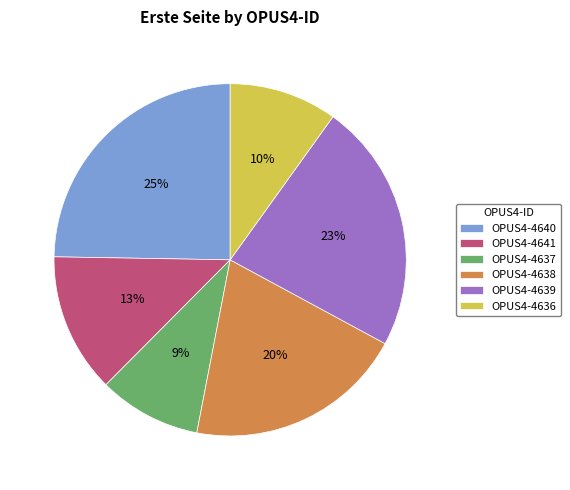

Is there a majority slice in this chart?

No